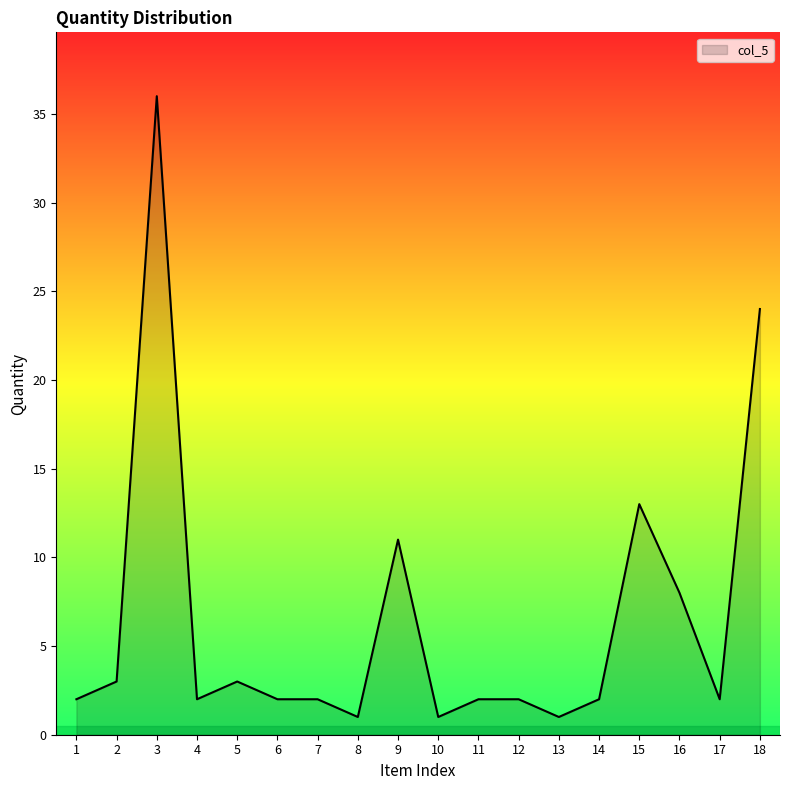

Where is the first local maximum?

3